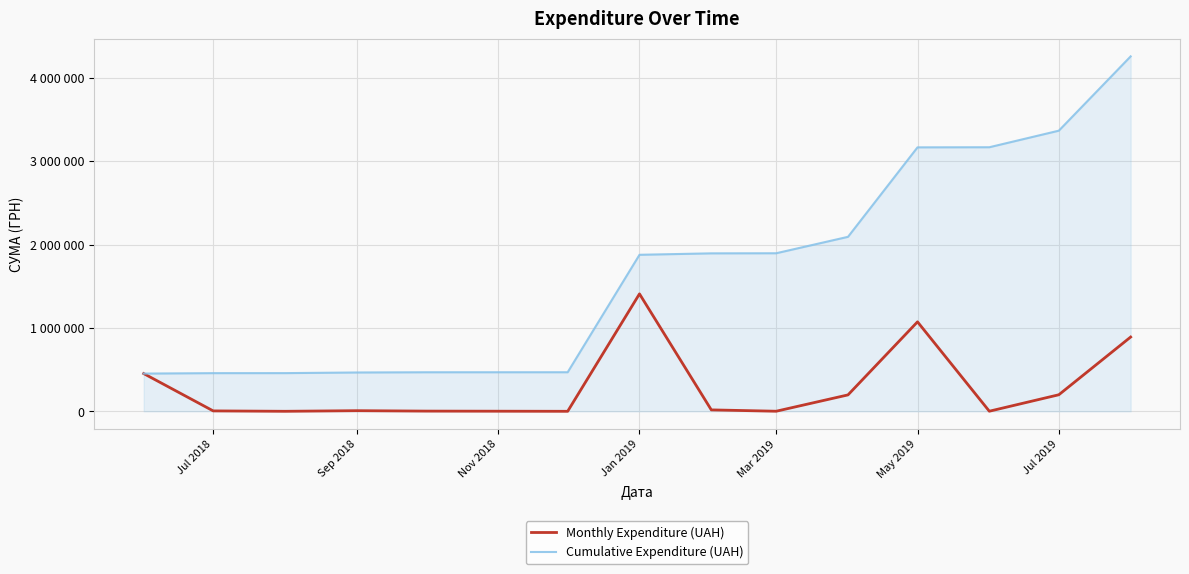

Does the chart have visible grid lines?

Yes